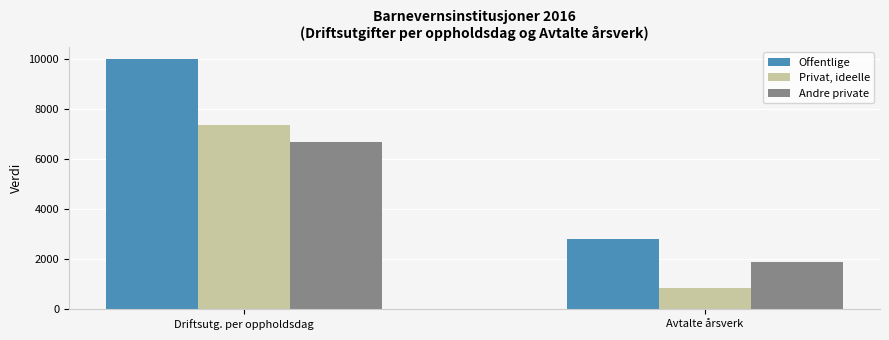

Count the number of data series in this chart.

3